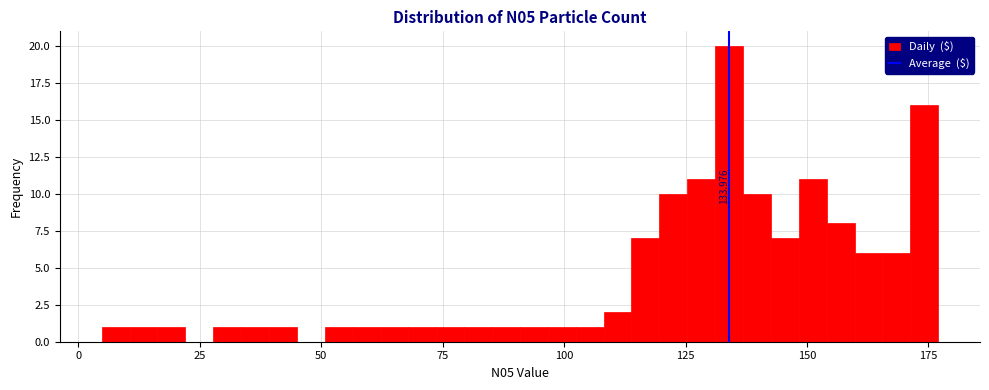

Read against the x-axis, roughly where is the centre of the tallest bar?

135